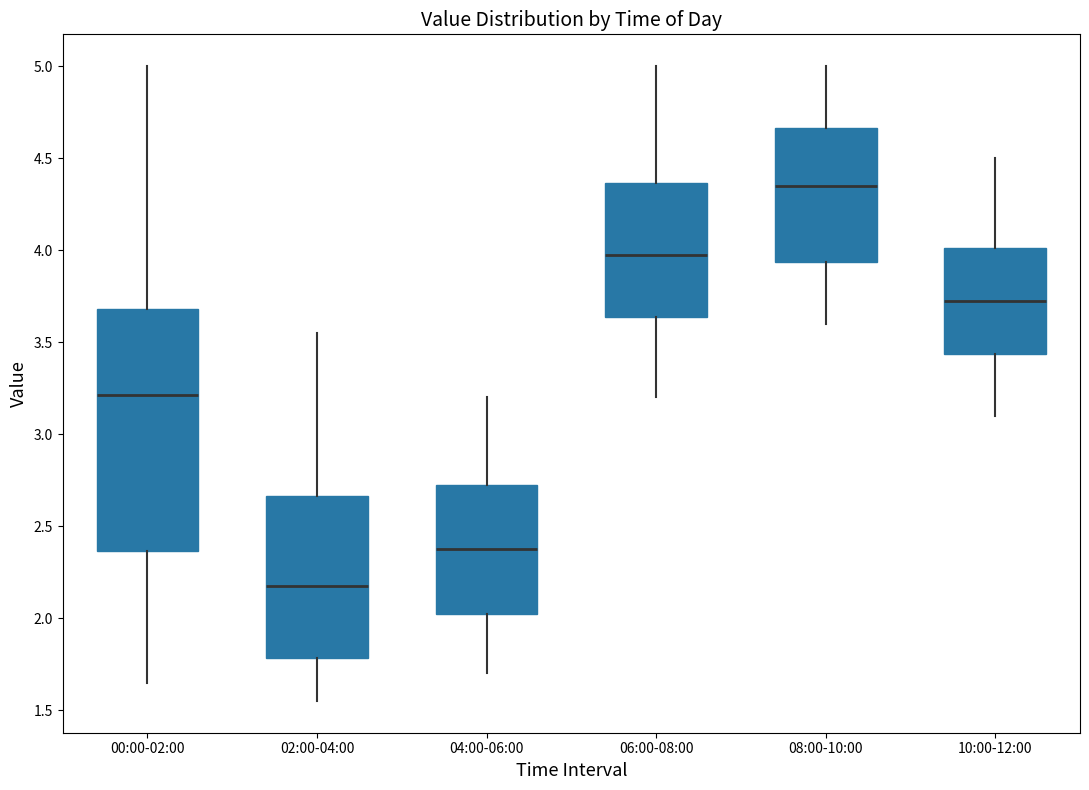

Where is the upper edge of the box for 08:00-10:00 on the y-axis? The values are not printed on the chart, so give them approximately, as read against the axis.

4.65